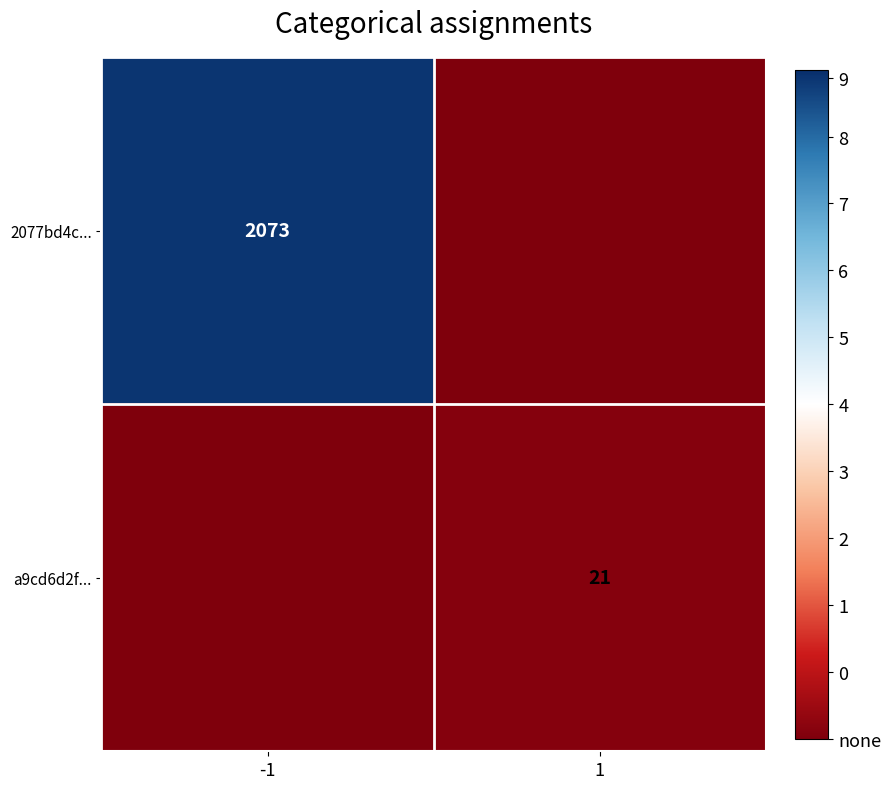

The 2077bd4c... series shows 2853 at -1. True or false?

False